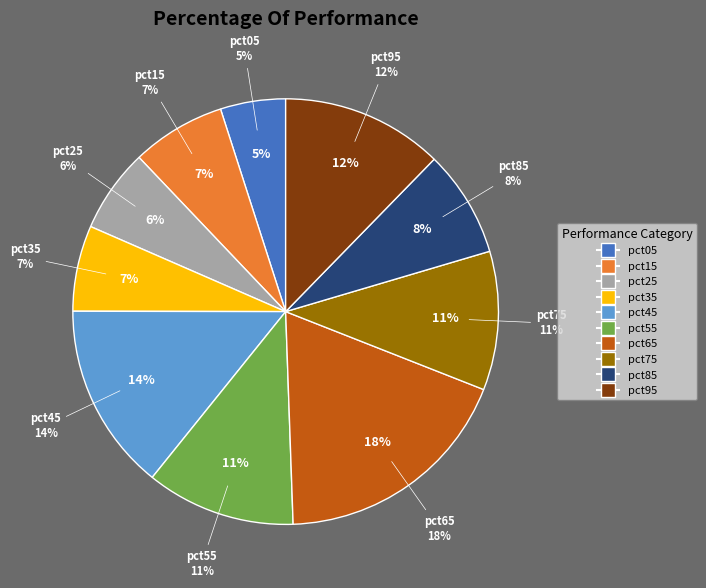

True or false: pct65 accounts for 12% of the total.

False